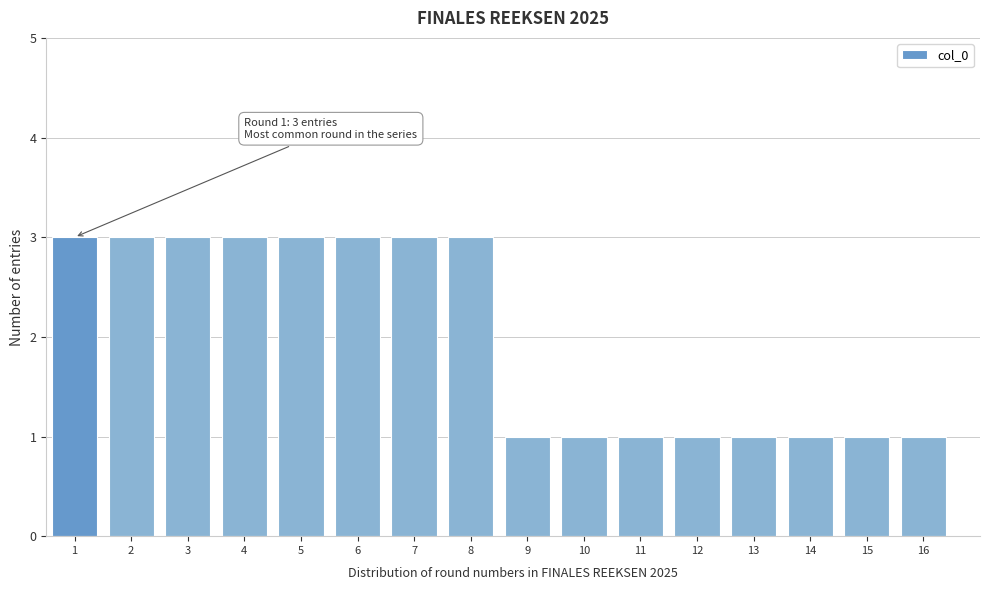

Reading left to right, what are all the values shown in this chart?

1=3	2=3	3=3	4=3	5=3	6=3	7=3	8=3	9=1	10=1	11=1	12=1	13=1	14=1	15=1	16=1